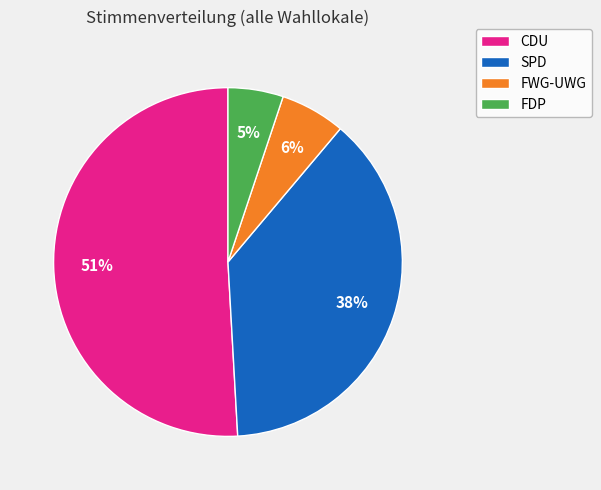

Rank the categories by value from lowest to highest.

FDP, FWG-UWG, SPD, CDU